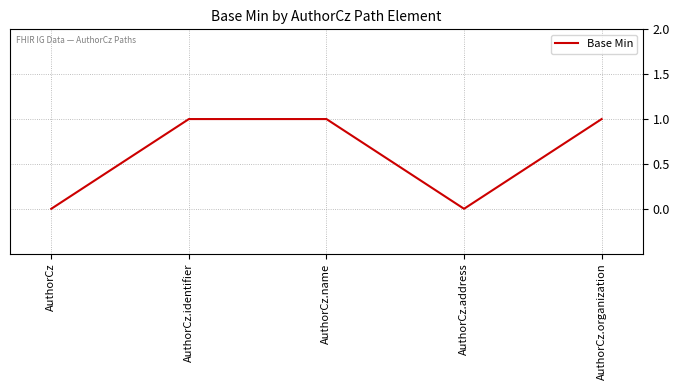

What position from the left is AuthorCz.name?

3